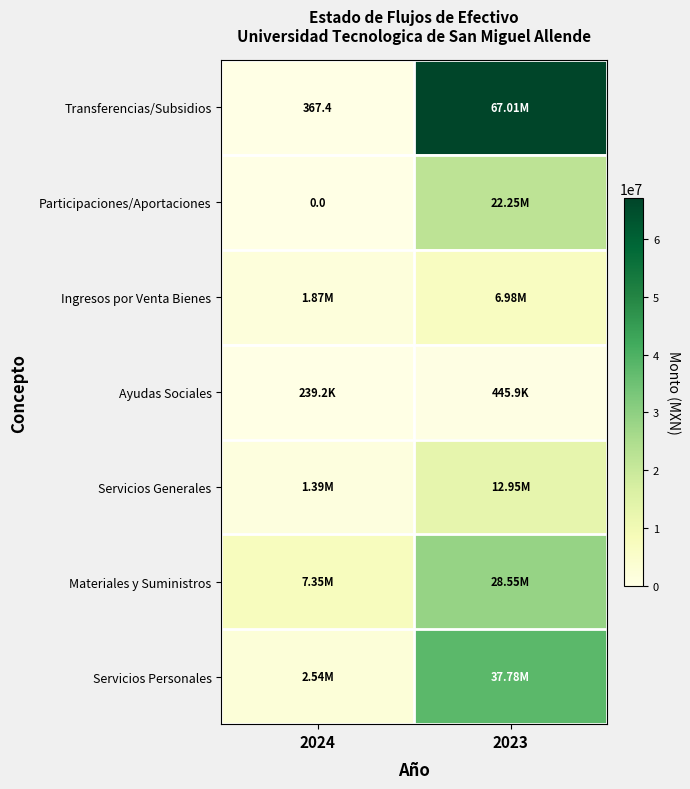

How many series are shown in this chart?

7